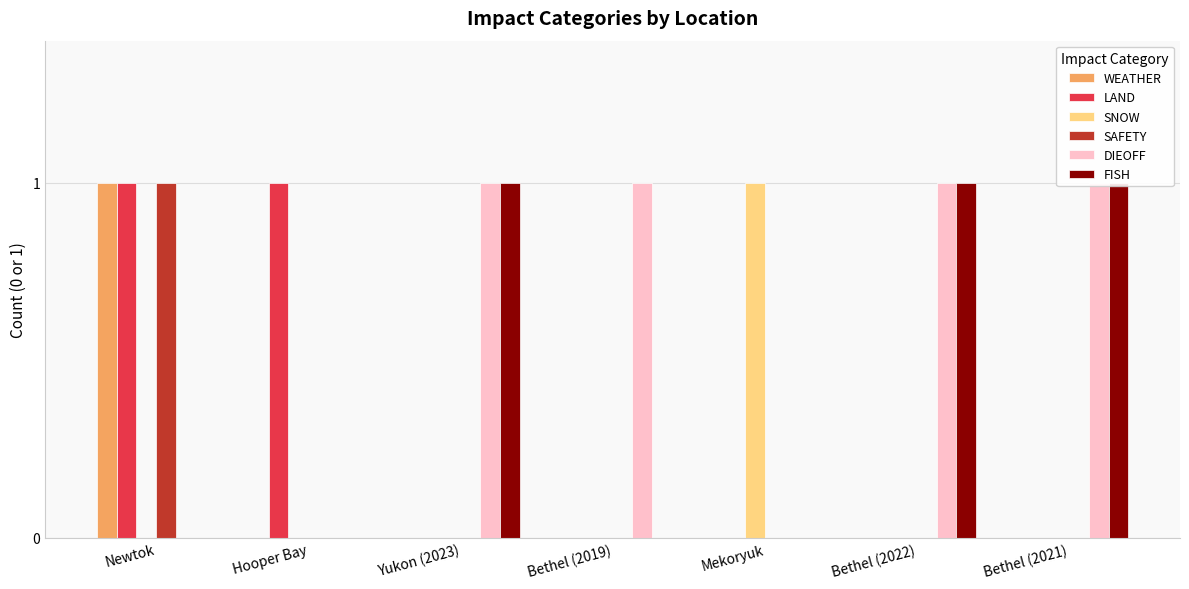

Is the value of SNOW at Bethel (2022) greater than the value of WEATHER at Bethel (2021)?

No